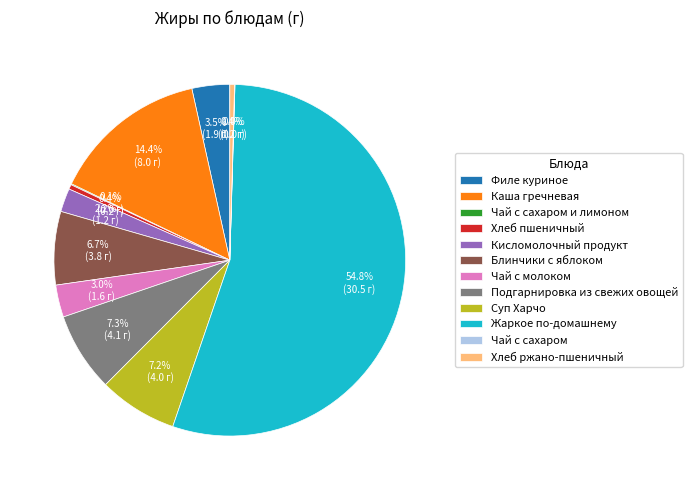

Which slice is the largest?

Жаркое по-домашнему